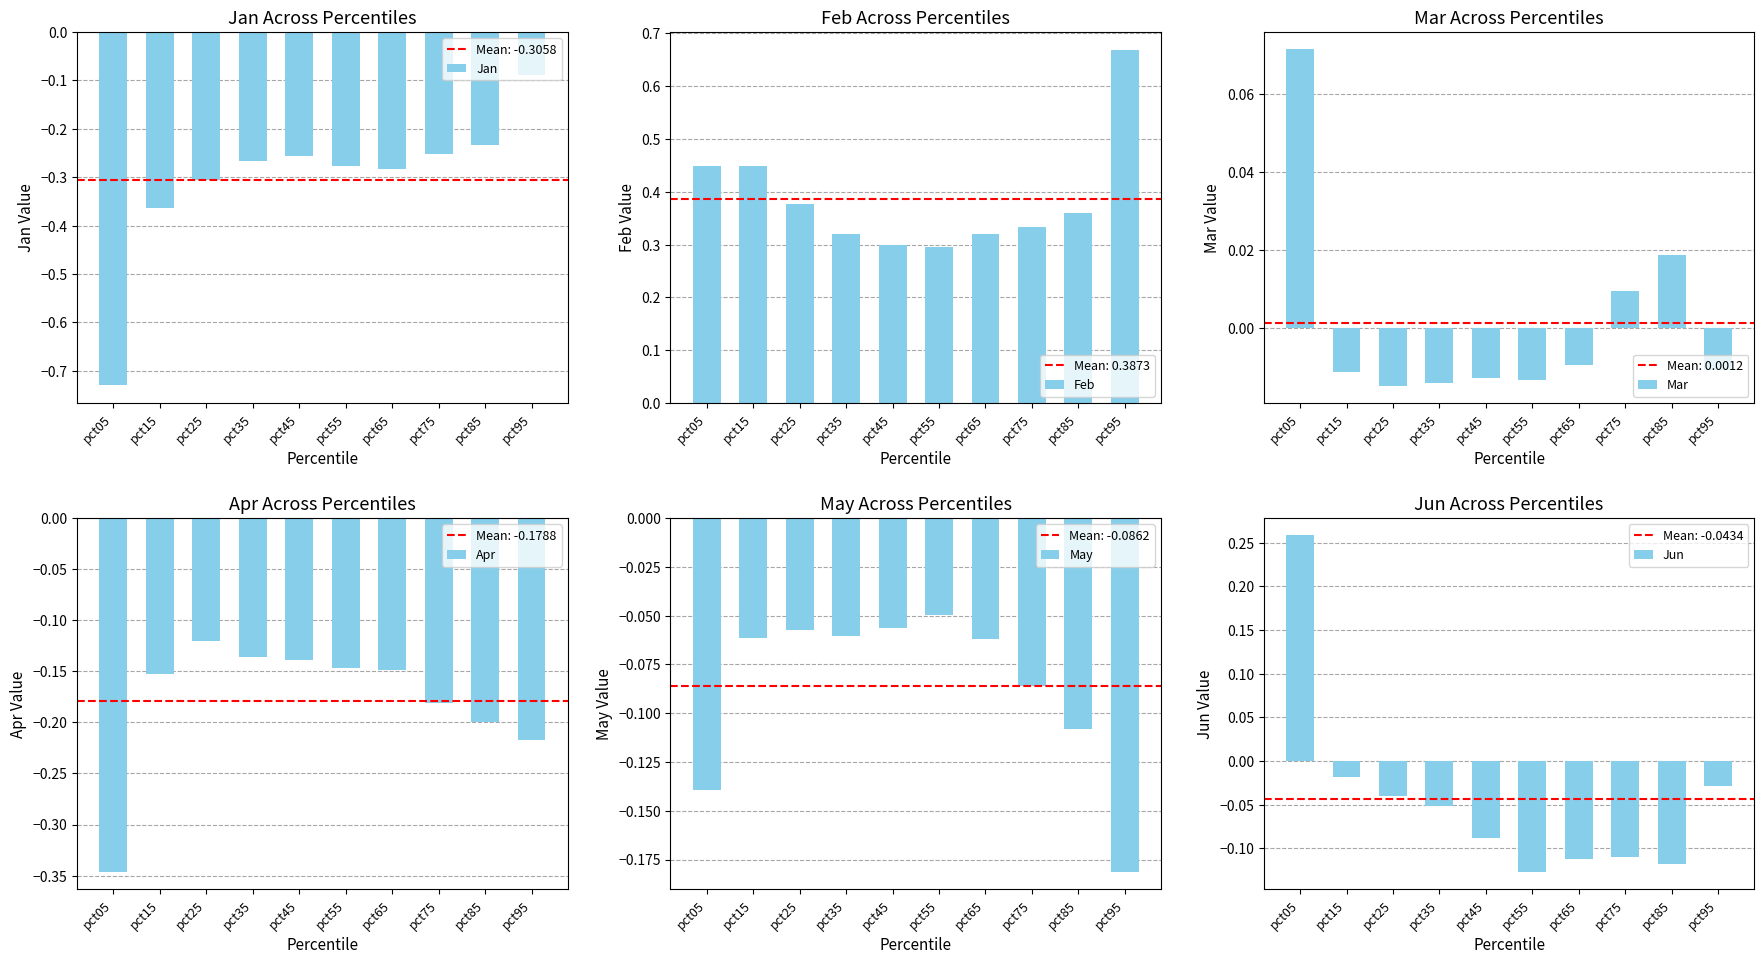

Reading left to right, extract all data points from this chart.

Jan: pct05=-0.7	pct15=-0.4	pct25=-0.3	pct35=-0.3	pct45=-0.3	pct55=-0.3	pct65=-0.3	pct75=-0.3	pct85=-0.2	pct95=-0.1
Feb: pct05=0.4	pct15=0.4	pct25=0.4	pct35=0.3	pct45=0.3	pct55=0.3	pct65=0.3	pct75=0.3	pct85=0.4	pct95=0.7
Mar: pct05=0.1	pct15=-0.0	pct25=-0.0	pct35=-0.0	pct45=-0.0	pct55=-0.0	pct65=-0.0	pct75=0.0	pct85=0.0	pct95=-0.0
Apr: pct05=-0.3	pct15=-0.2	pct25=-0.1	pct35=-0.1	pct45=-0.1	pct55=-0.1	pct65=-0.1	pct75=-0.2	pct85=-0.2	pct95=-0.2
May: pct05=-0.1	pct15=-0.1	pct25=-0.1	pct35=-0.1	pct45=-0.1	pct55=-0.0	pct65=-0.1	pct75=-0.1	pct85=-0.1	pct95=-0.2
Jun: pct05=0.3	pct15=-0.0	pct25=-0.0	pct35=-0.1	pct45=-0.1	pct55=-0.1	pct65=-0.1	pct75=-0.1	pct85=-0.1	pct95=-0.0